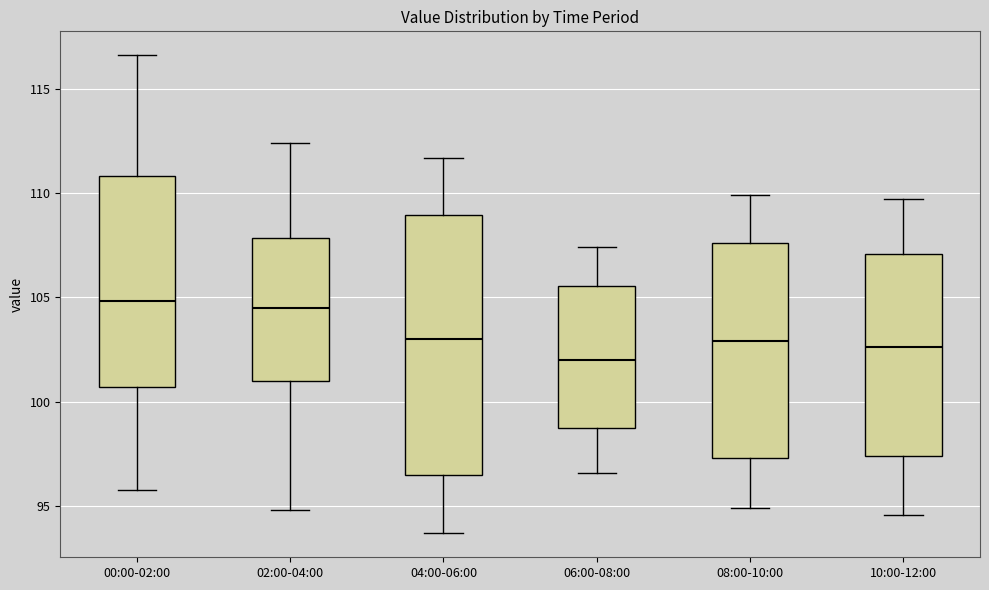

Reading left to right, read every box against the y-axis: the position of its median line, the range the box covers, and the ends of its whiskers. The values are not printed on the chart, so give them approximately, as read against the axis.

00:00-02:00: median 105.0, box 100.5 to 111.0, whiskers 96.0 to 116.5
02:00-04:00: median 104.5, box 101.0 to 108.0, whiskers 95.0 to 112.5
04:00-06:00: median 103.0, box 96.5 to 109.0, whiskers 93.5 to 111.5
06:00-08:00: median 102.0, box 99.0 to 105.5, whiskers 96.5 to 107.5
08:00-10:00: median 103.0, box 97.5 to 107.5, whiskers 95.0 to 110.0
10:00-12:00: median 102.5, box 97.5 to 107.0, whiskers 94.5 to 109.5